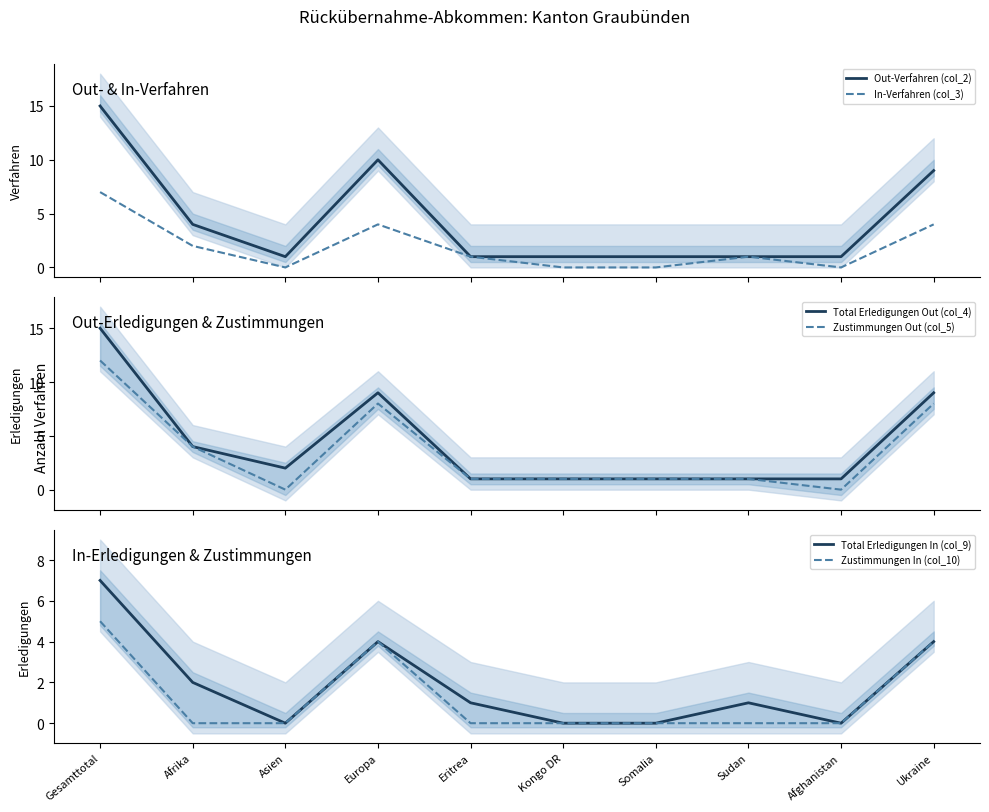

Between Europa and Ukraine, which is larger?

Europa